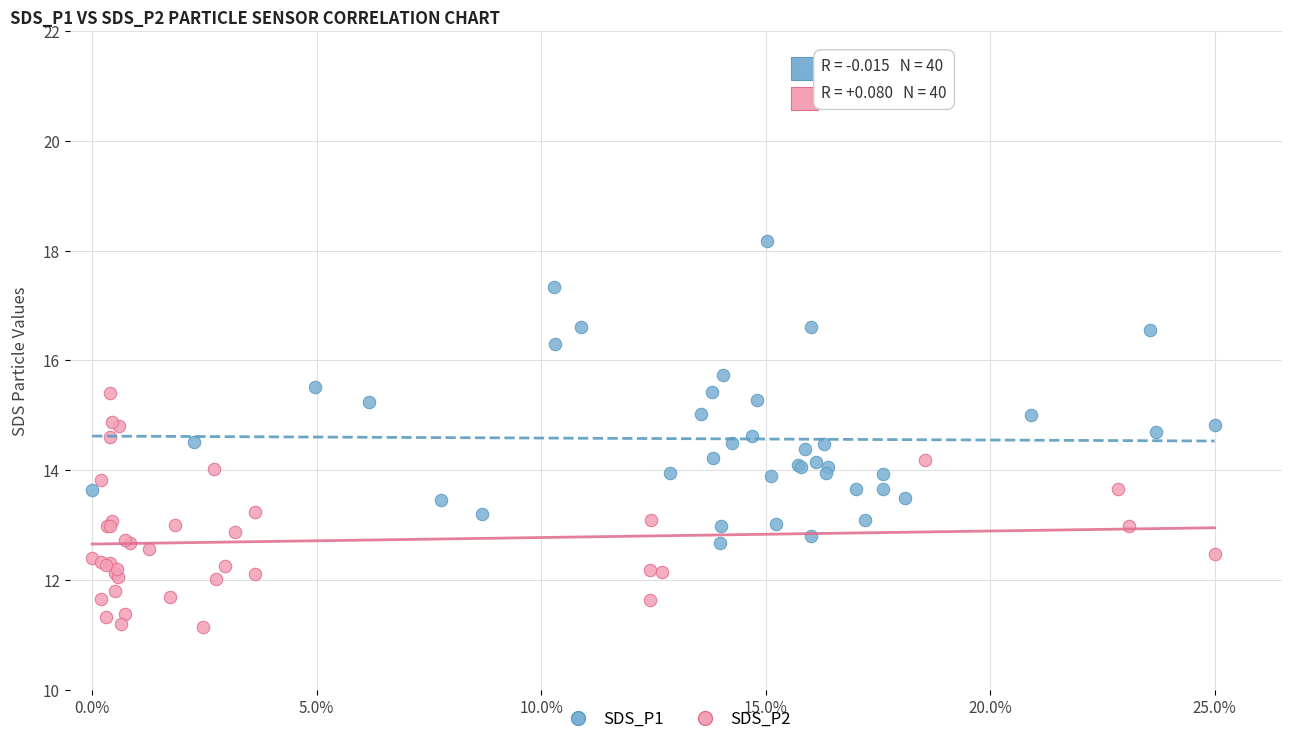

Which series has the widest spread of Y values?

SDS_P1